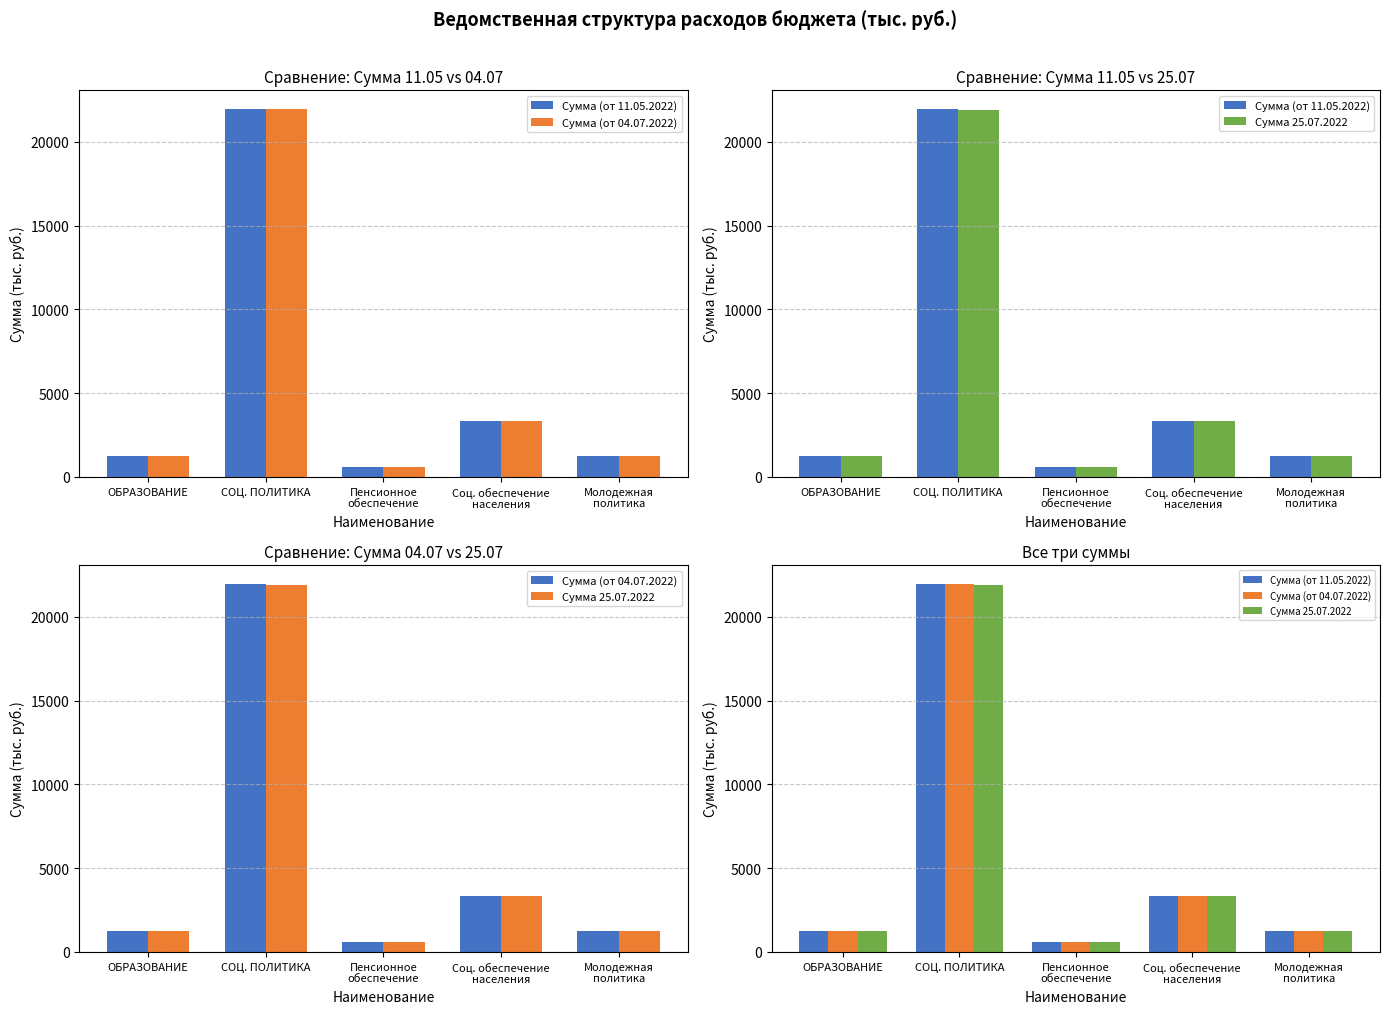

Is the value of Сумма (от 11.05.2022) at Пенсионное
обеспечение greater than the value of Сумма (от 04.07.2022) at Соц. обеспечение
населения?

No